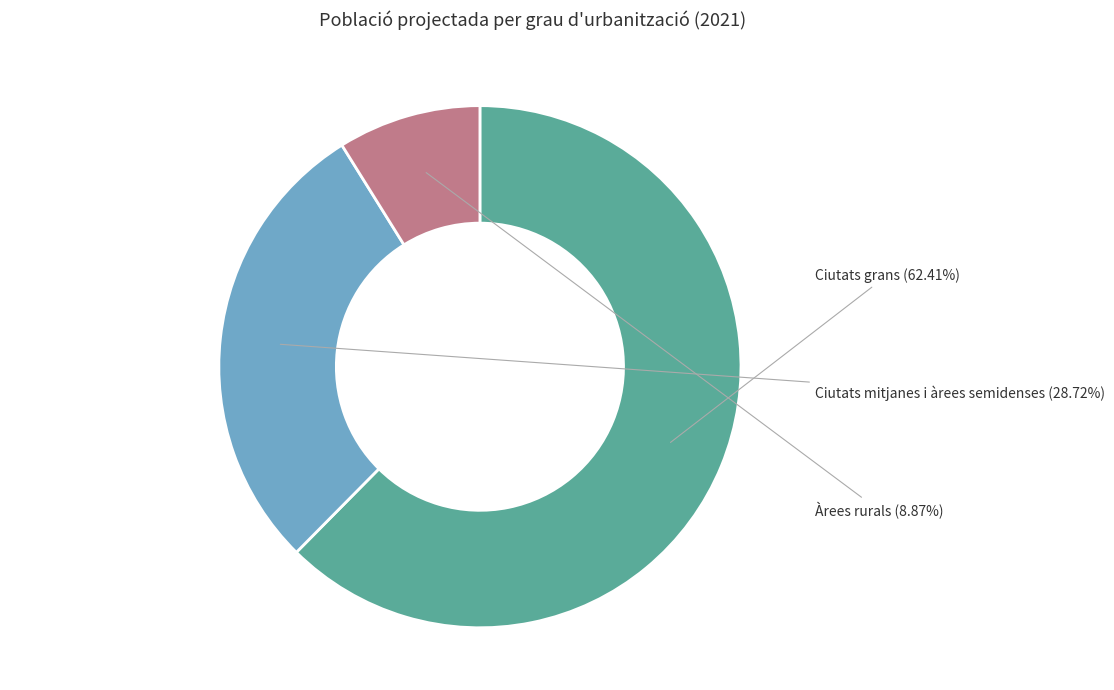

Is Ciutats mitjanes i àrees semidenses the majority of the pie?

No